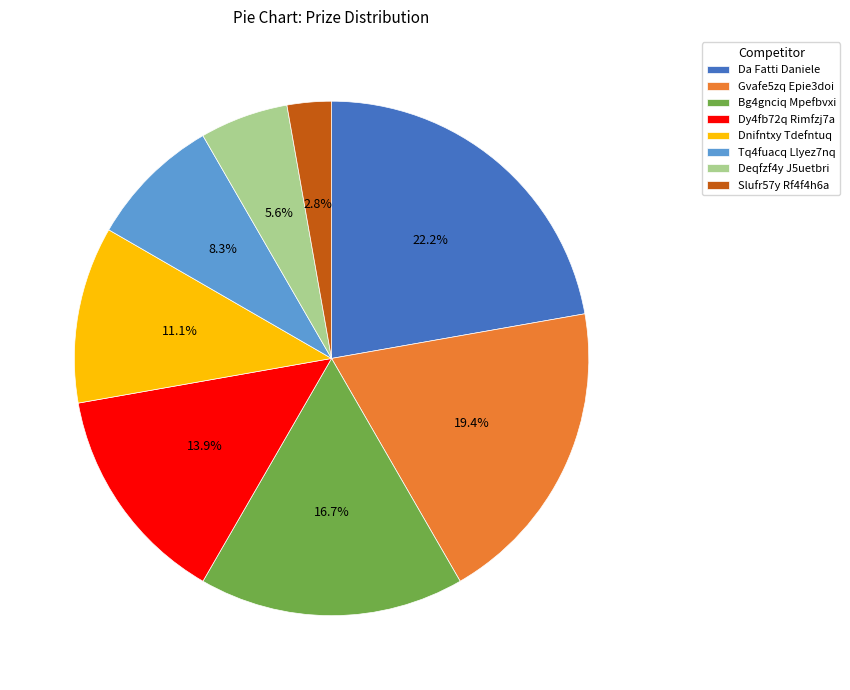

The Dy4fb72q Rimfzj7a slice represents 24% of the pie. True or false?

False